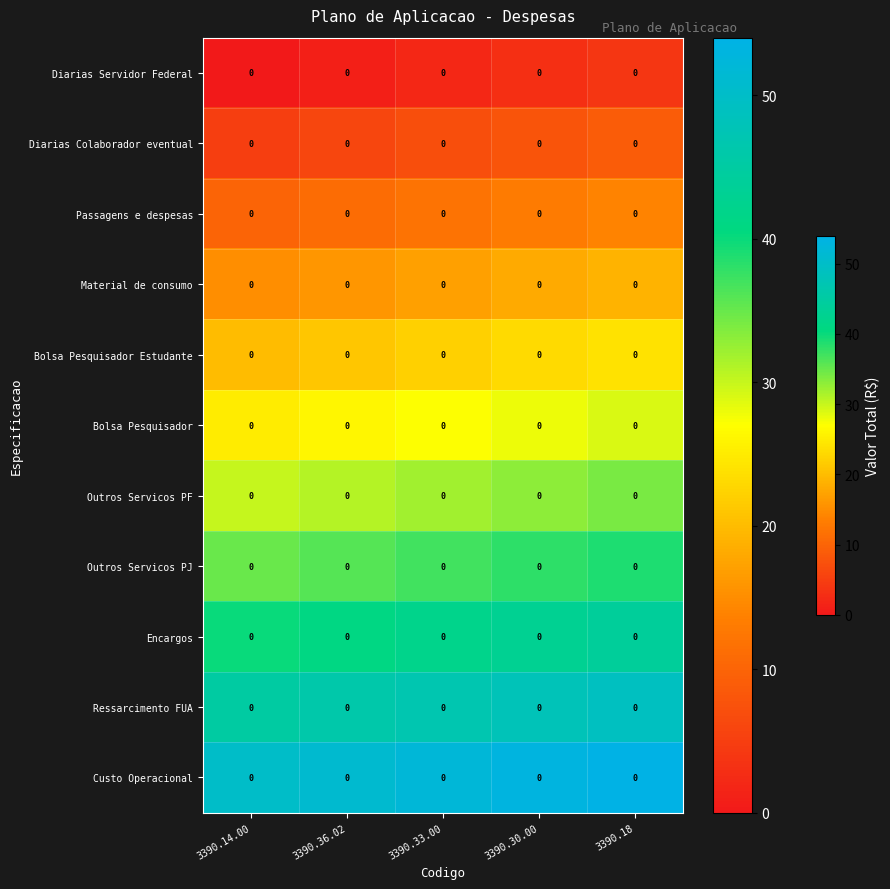

What is the maximum value for Bolsa Pesquisador?

29